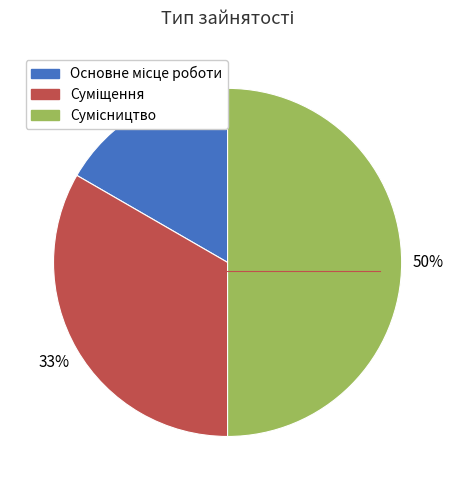

Count the number of slices in the pie.

3